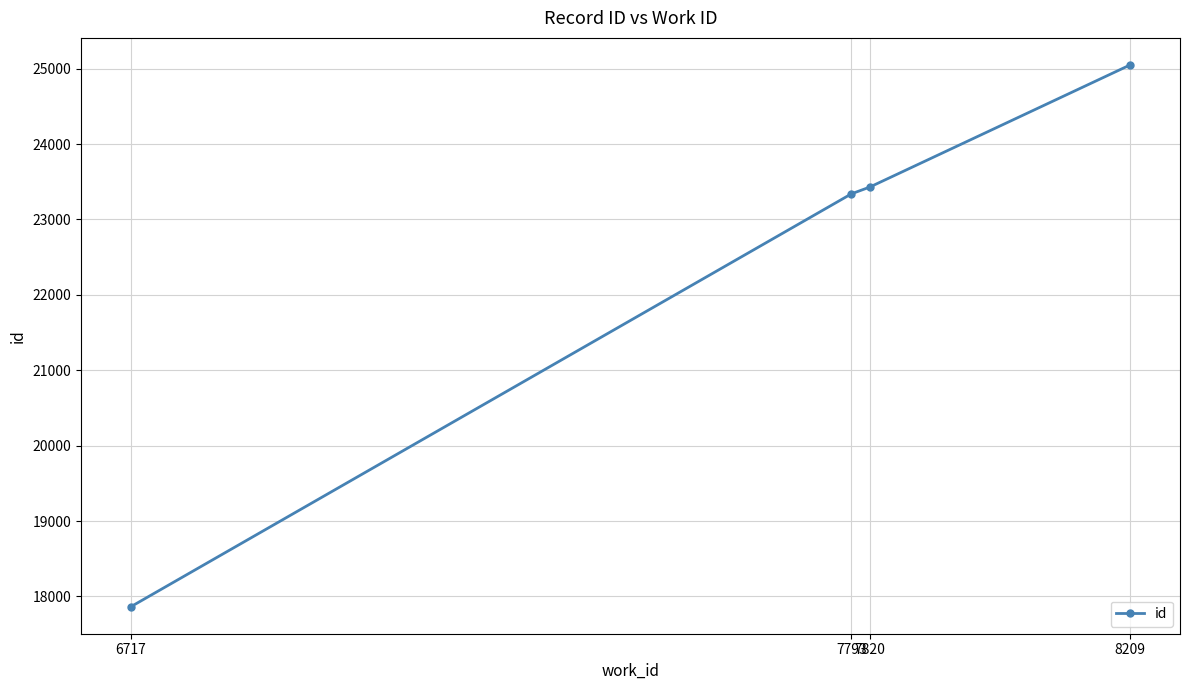

Which label corresponds to the smallest value in the chart?

6717